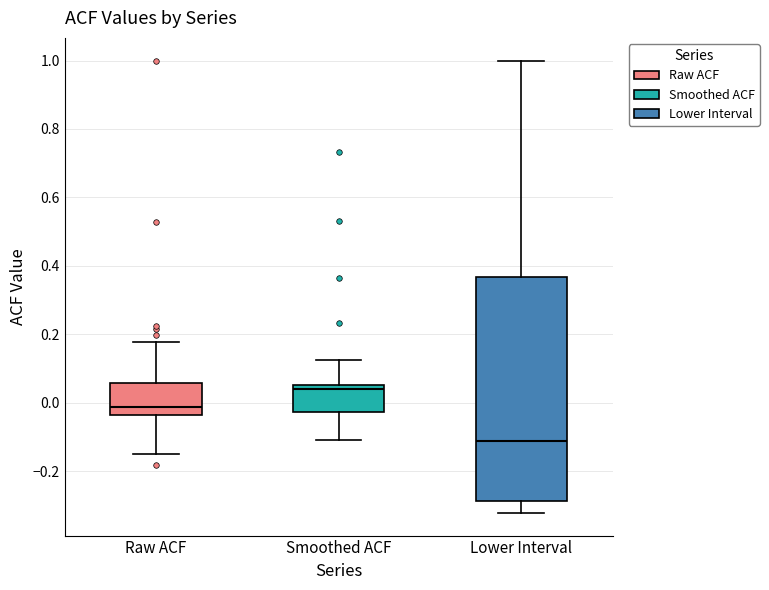

Which box is the tallest, from its lower edge to its upper edge?

Lower Interval